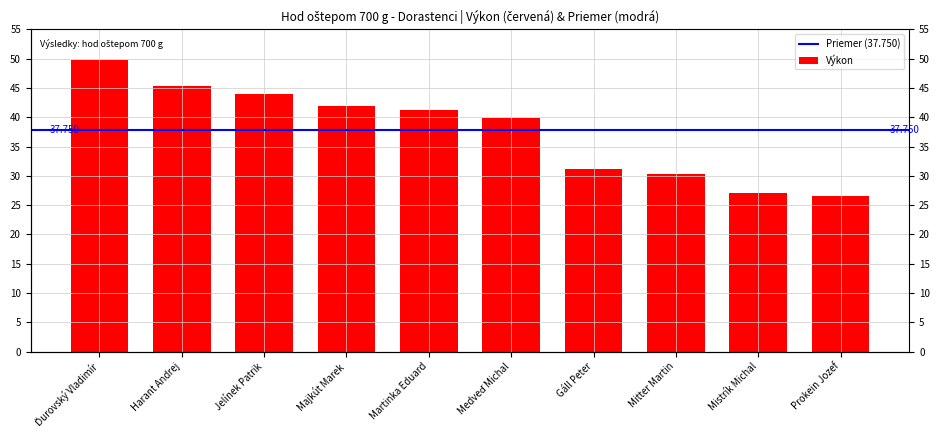

How many bars are there in total?

10